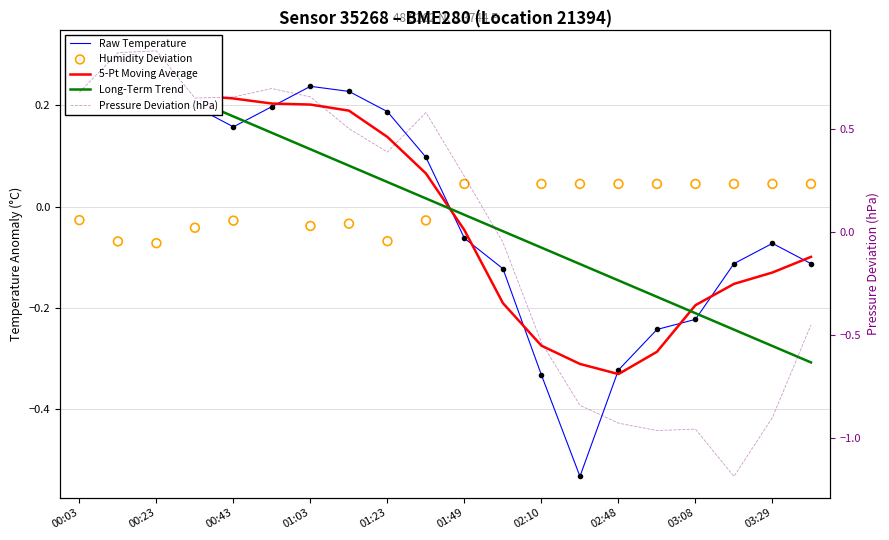

Which series has the widest spread of Y values?

pressure_norm